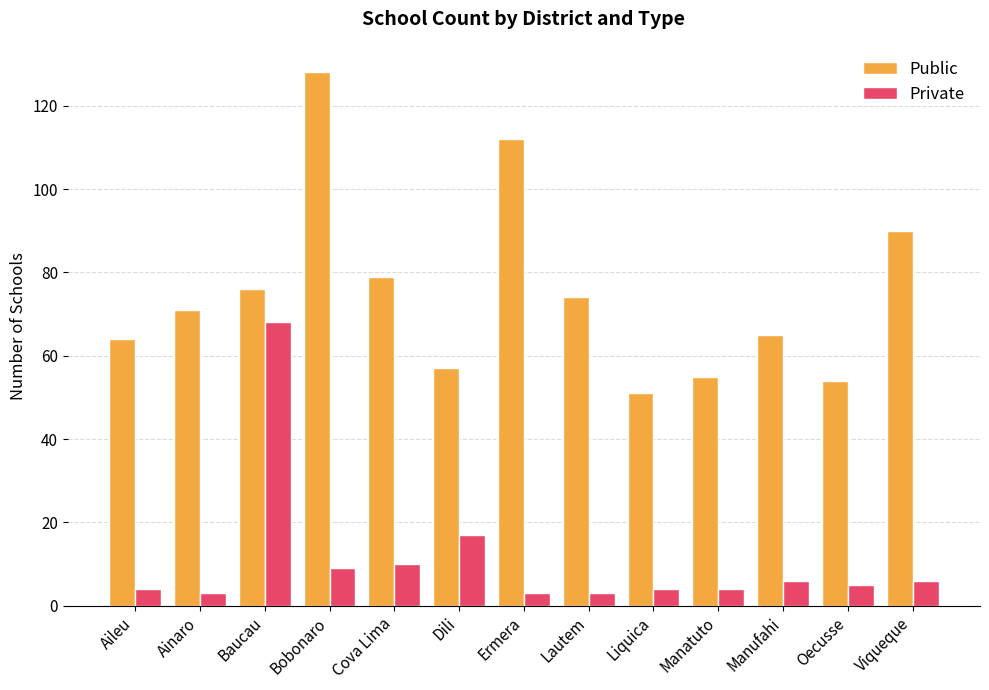

Rank the series by their average value, from highest to lowest.

Public, Private